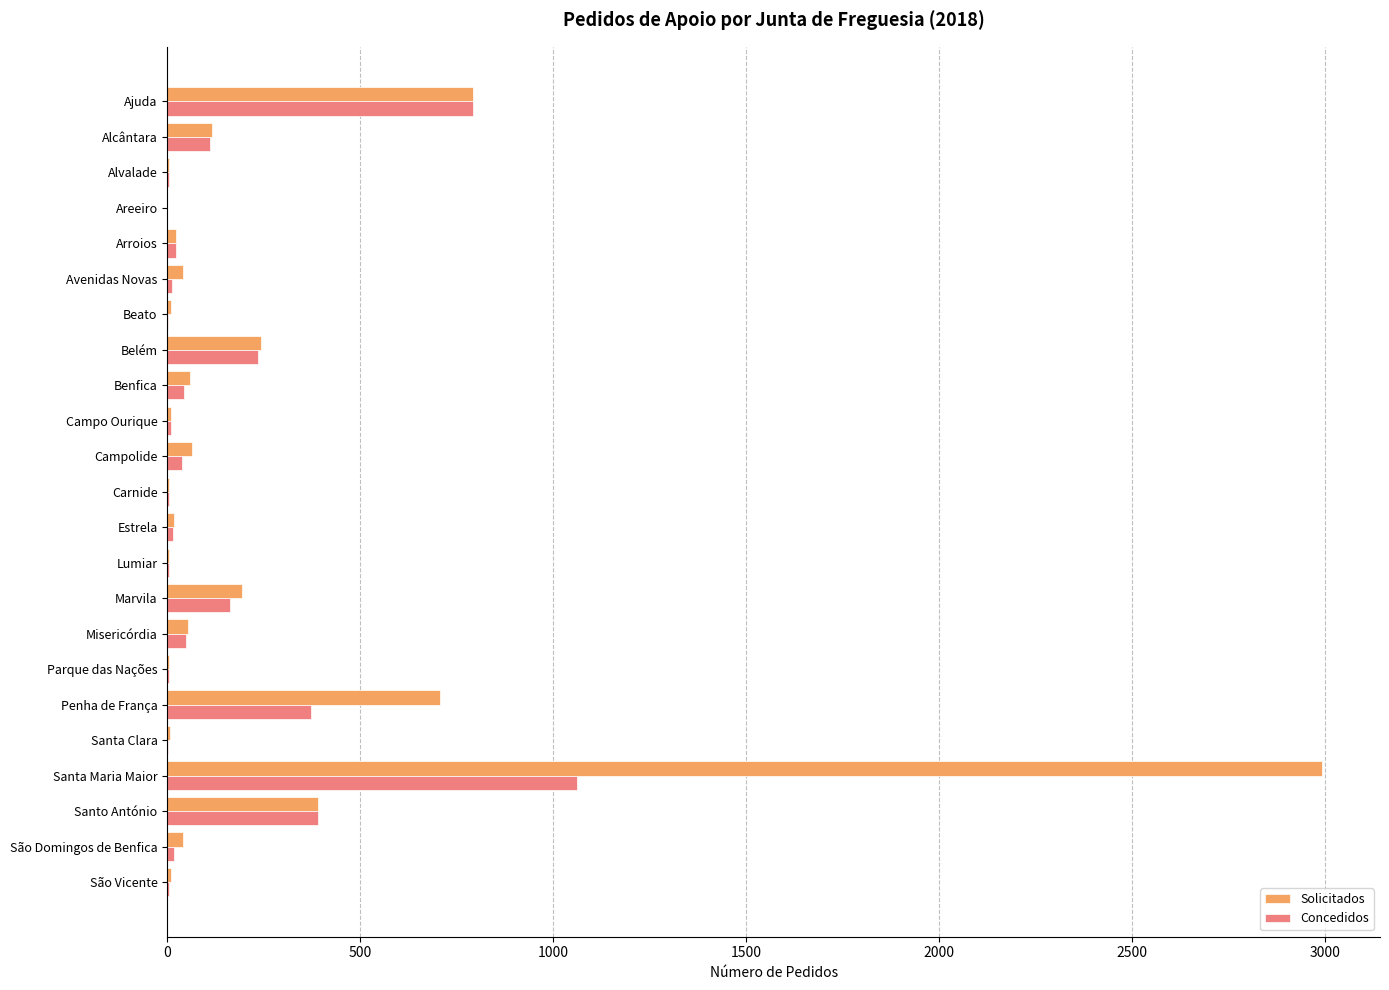

What is the highest value of the Solicitados series?

2993